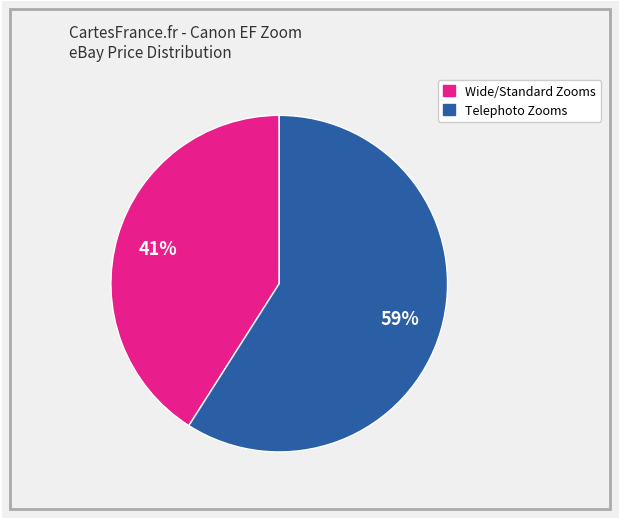

To the nearest percent, what is the difference between the largest and smallest slice percentages?

18%